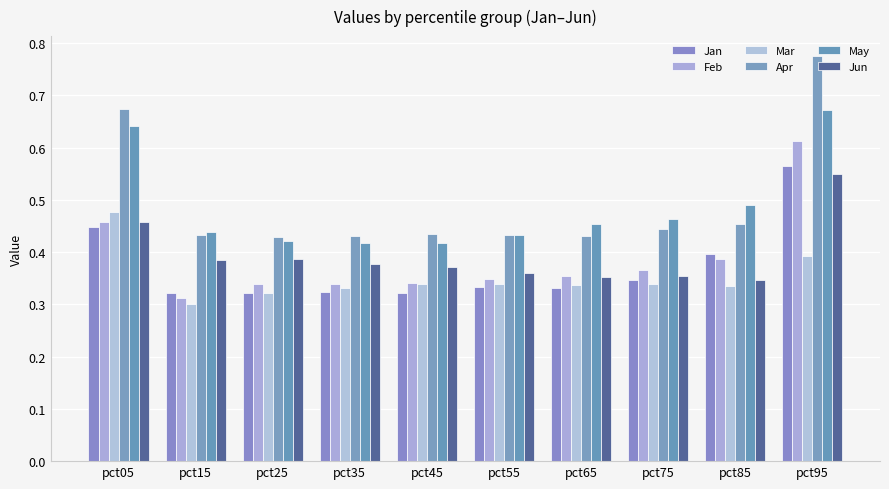

The value of Jun at pct65 is 0.5. True or false?

False